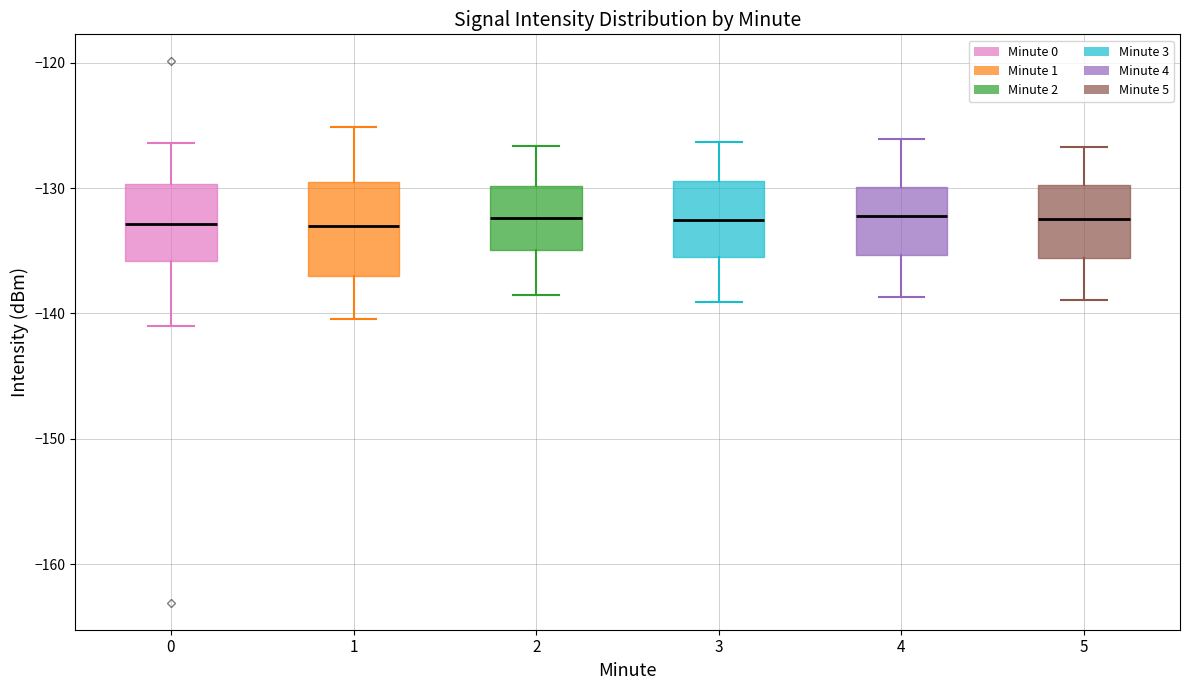

Reading left to right, read every box against the y-axis: the position of its median line, the range the box covers, and the ends of its whiskers. The values are not printed on the chart, so give them approximately, as read against the axis.

0: median -133, box -136 to -130, whiskers -141 to -126
1: median -133, box -137 to -129, whiskers -140 to -125
2: median -132, box -135 to -130, whiskers -138 to -127
3: median -133, box -135 to -129, whiskers -139 to -126
4: median -132, box -135 to -130, whiskers -139 to -126
5: median -132, box -136 to -130, whiskers -139 to -127